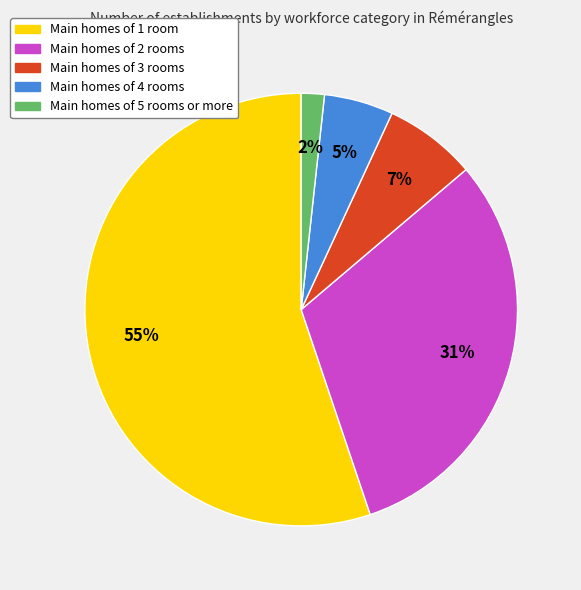

To the nearest percent, what percentage of the pie is Main homes of 2 rooms?

31%